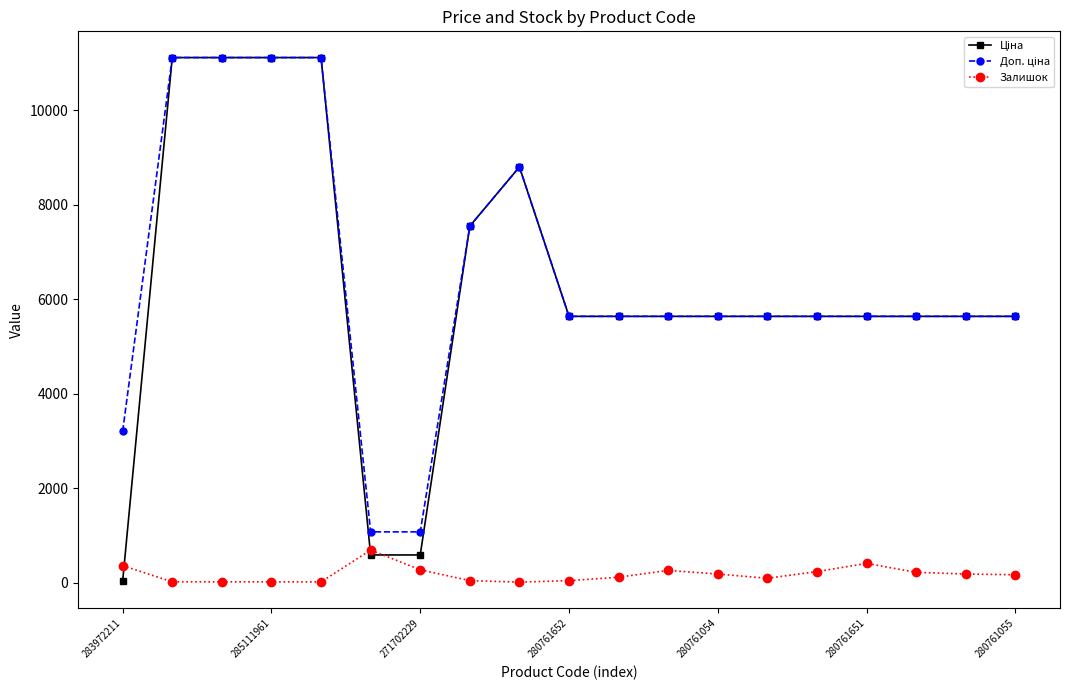

At how many categories does at least one series exceed 6049?

6